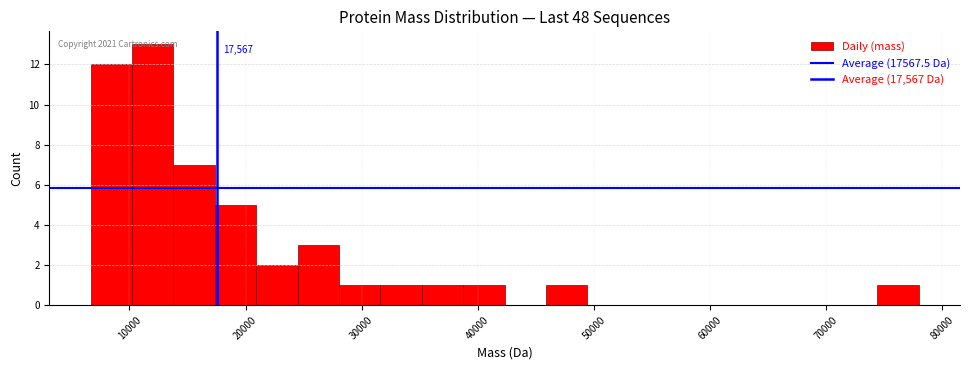

Read against the x-axis, roughly where is the centre of the tallest bar?

12000